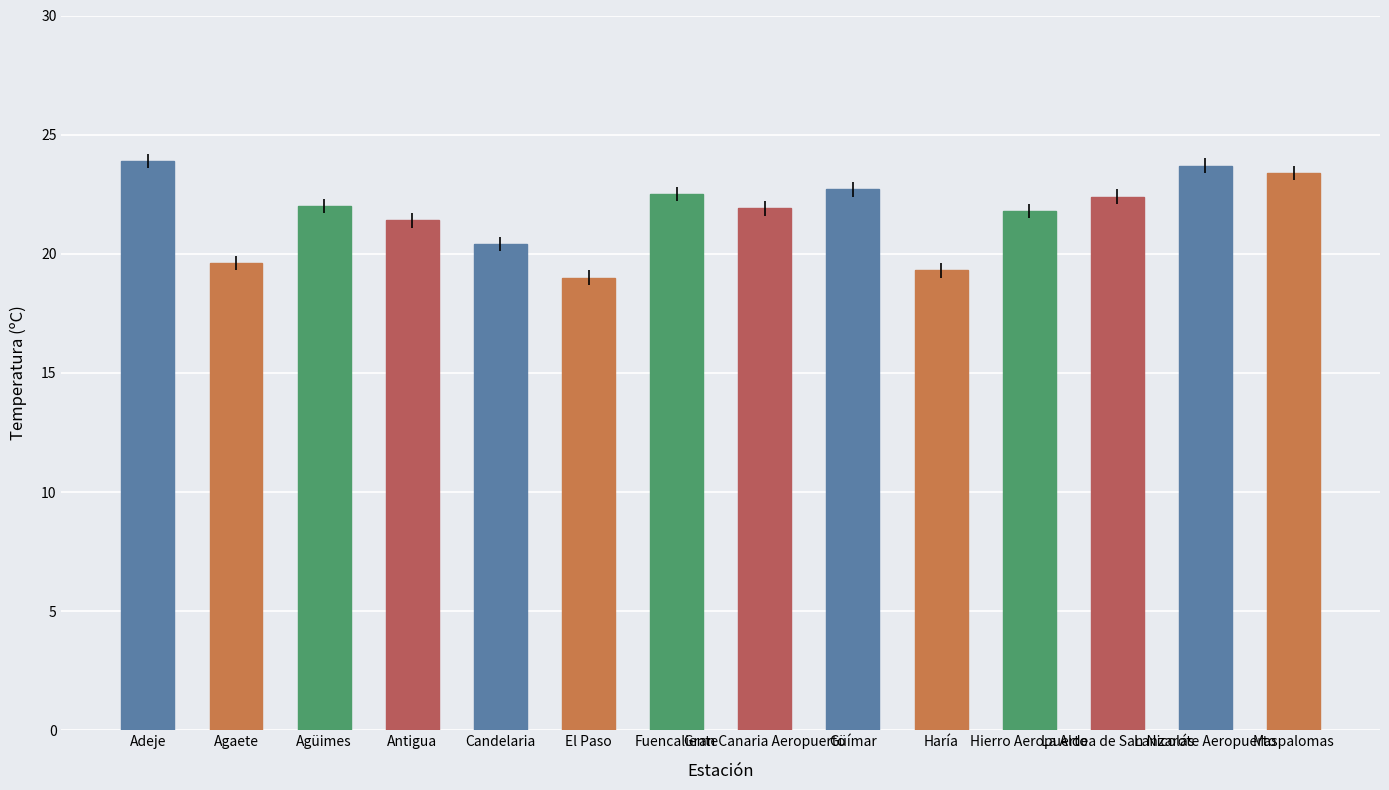

Which has a higher value, Güímar or Gran Canaria Aeropuerto?

Güímar